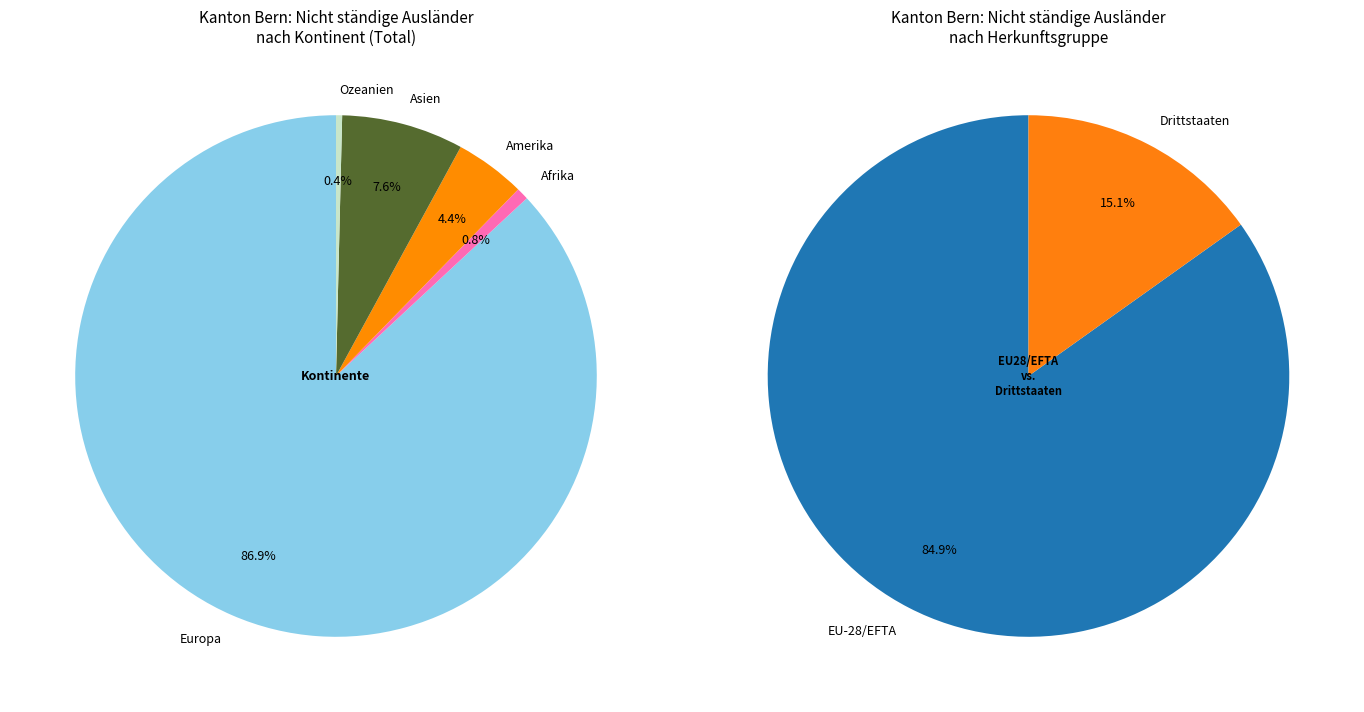

What is the ratio of the value at EU-28/EFTA to the value at Drittstaaten?

5.6